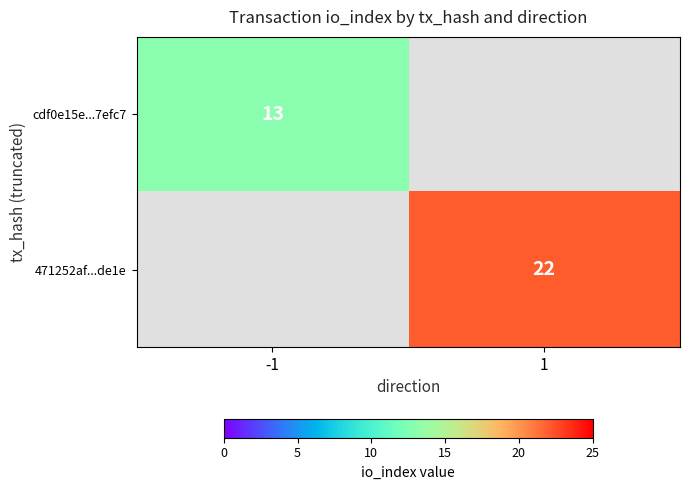

True or false: cdf0e15e...7efc7 has a value of 7 at -1.

False